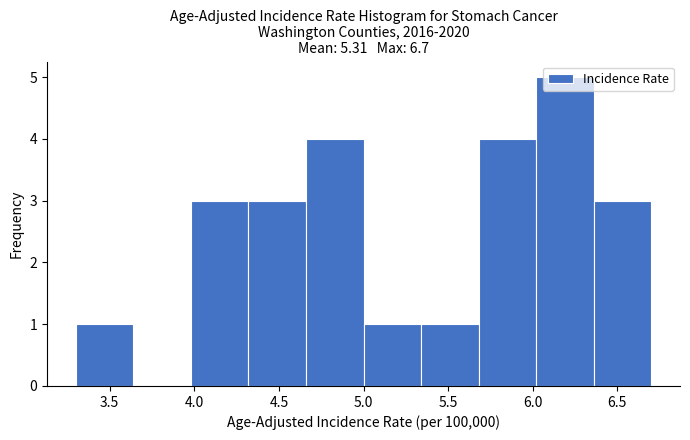

What is the height of the bar covering 3.98 to 4.32 on the x-axis? Neither the bar edges nor the heights are printed on the chart, so give them approximately, as read against the axes.

3